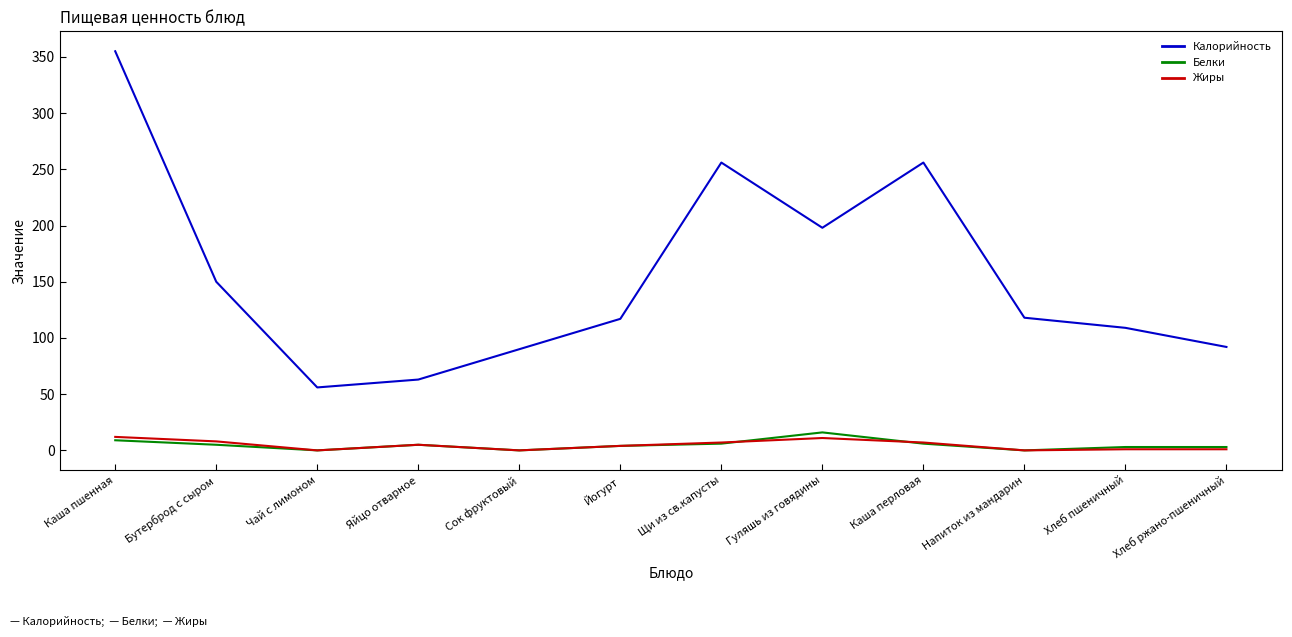

At which category does Калорийность reach its first local valley?

Чай с лимоном